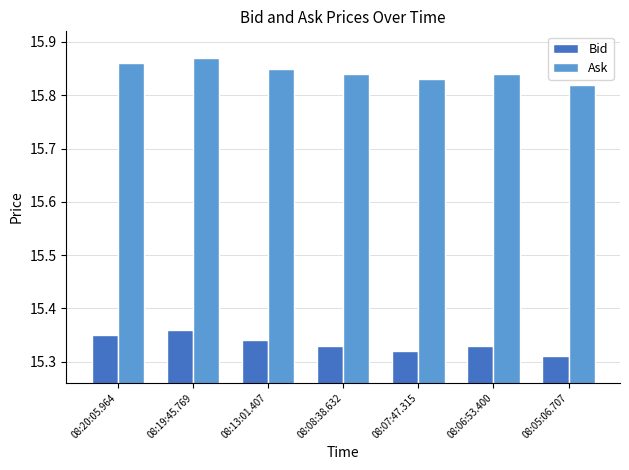

Is it true that Ask equals 6.6 at 08:05:06.707?

False